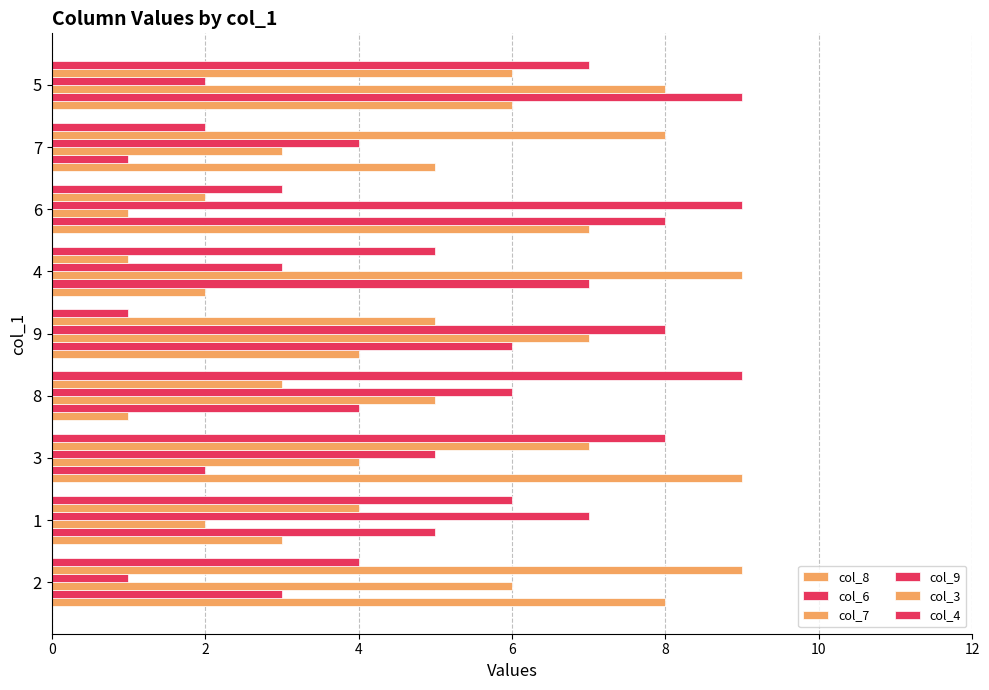

Reading right to left, list all the values displayed in this chart.

col_8: 6	5	7	2	4	1	9	3	8
col_6: 9	1	8	7	6	4	2	5	3
col_7: 8	3	1	9	7	5	4	2	6
col_9: 2	4	9	3	8	6	5	7	1
col_3: 6	8	2	1	5	3	7	4	9
col_4: 7	2	3	5	1	9	8	6	4